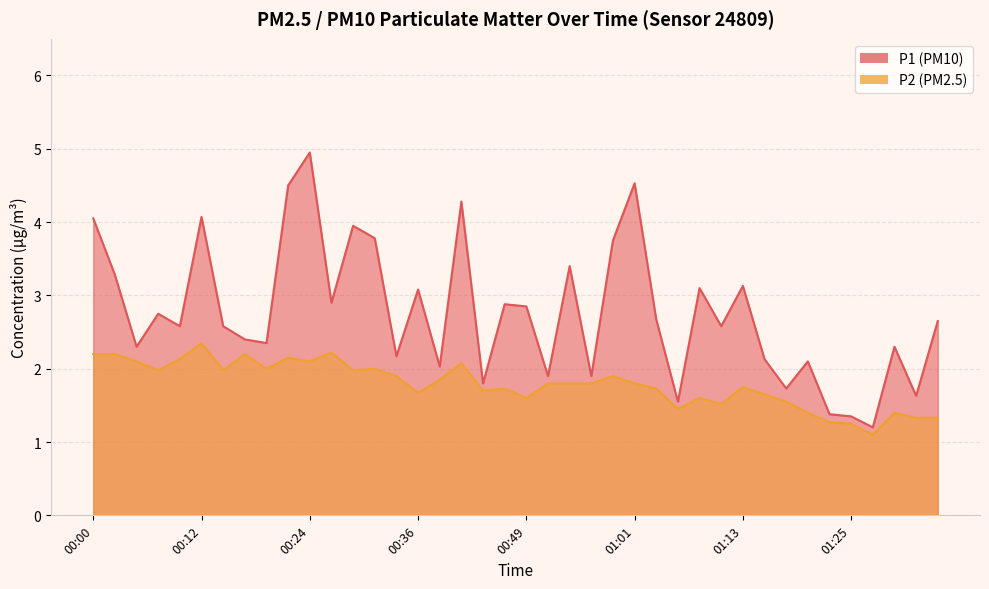

True or false: P2 and P1 intersect in this chart.

False